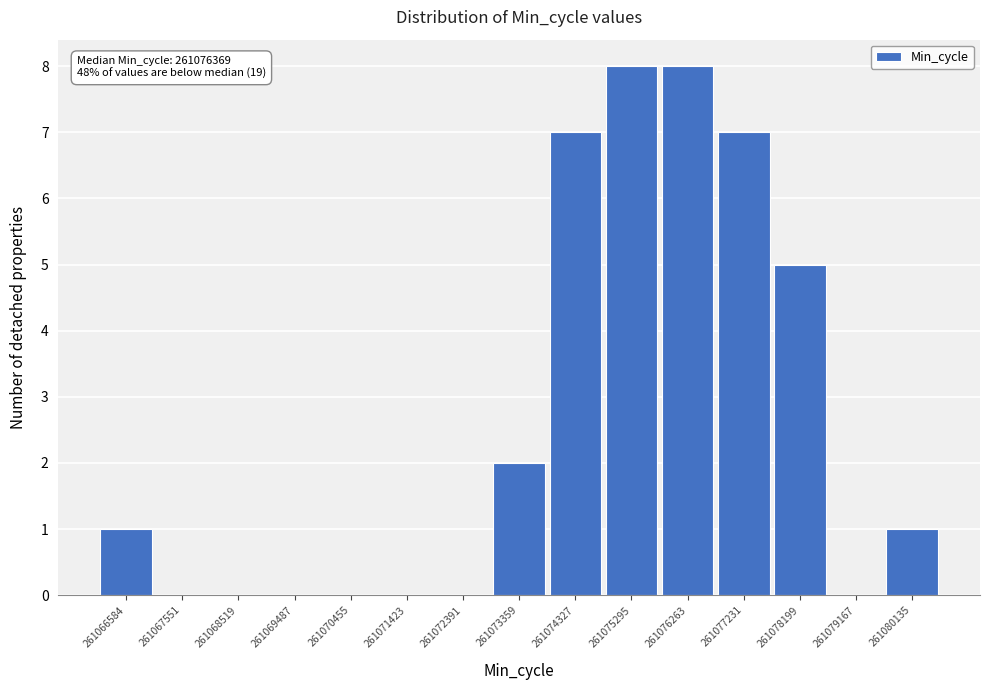

Reading left to right, list all the values displayed in this chart.

261066584=1	261067551=0	261068519=0	261069487=0	261070455=0	261071423=0	261072391=0	261073359=2	261074327=7	261075295=8	261076263=8	261077231=7	261078199=5	261079167=0	261080135=1